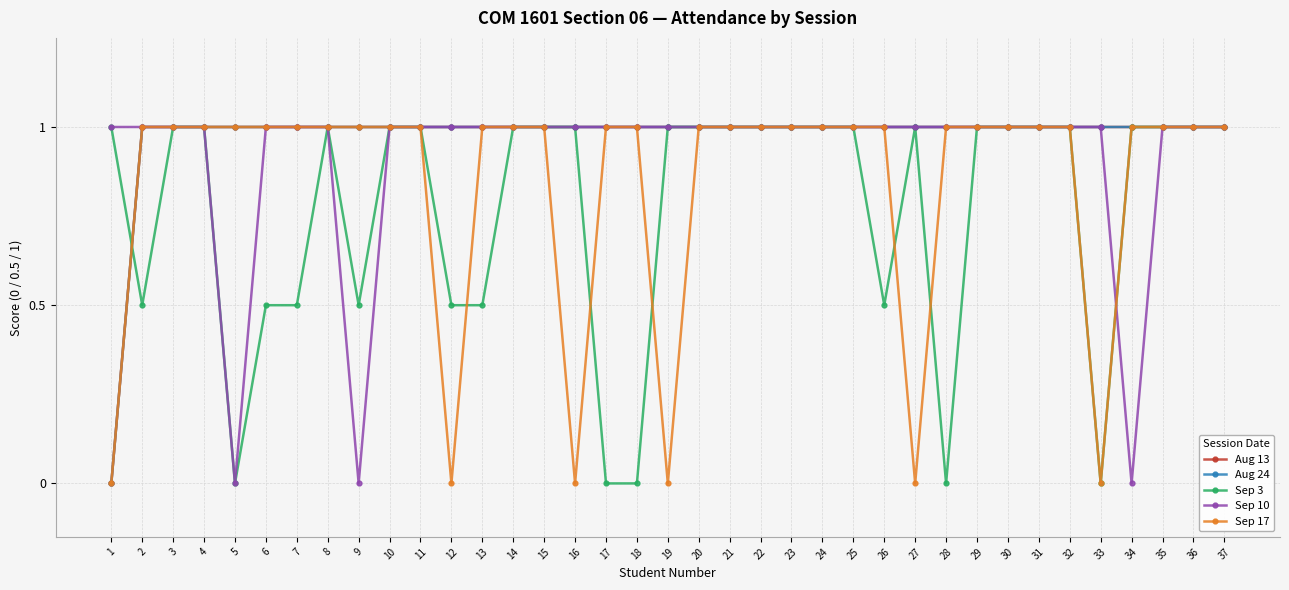

How many lines are shown in the chart?

5